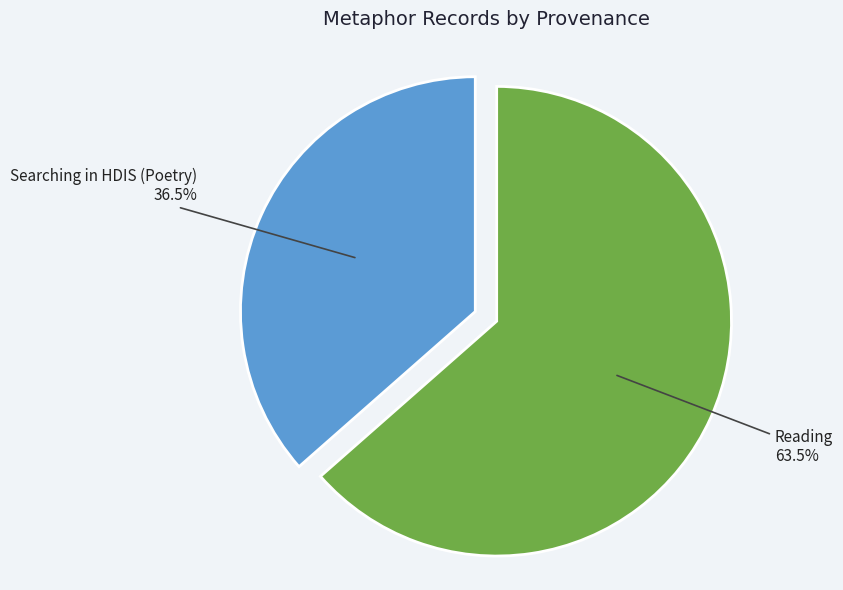

Rank the categories by value from highest to lowest.

Reading, Searching in HDIS (Poetry)